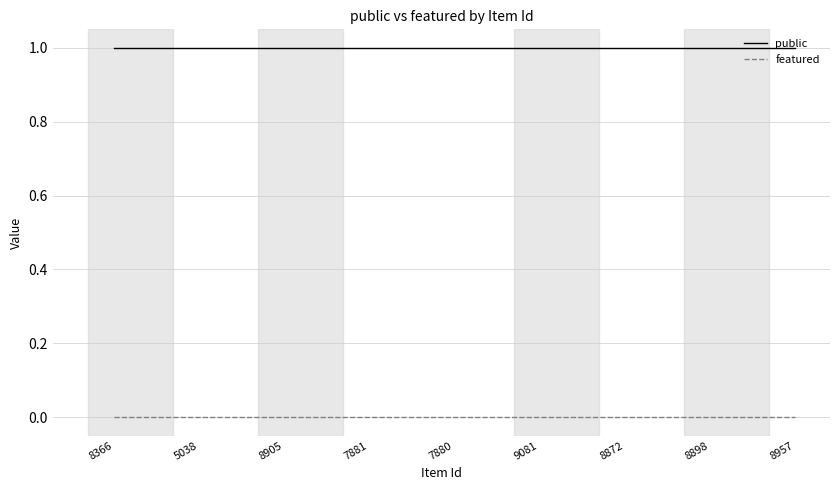

What are all the series names shown in the legend?

public, featured